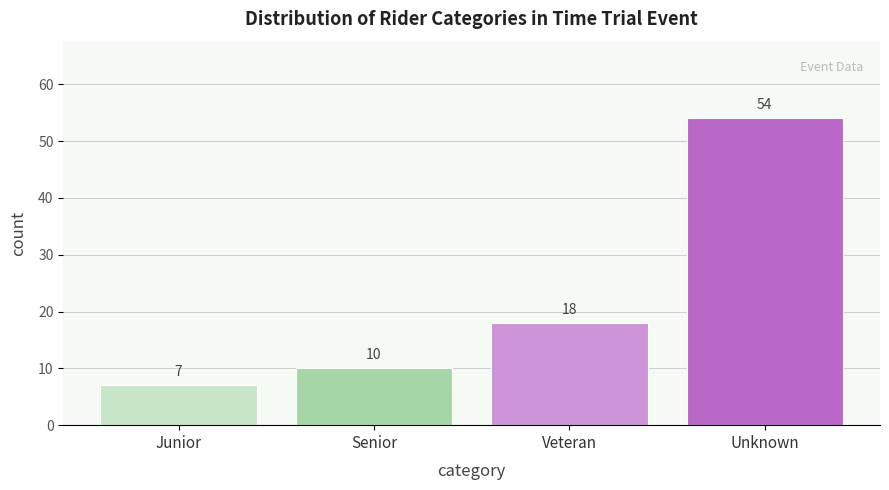

Reading left to right, extract all data points from this chart.

Junior=7	Senior=10	Veteran=18	Unknown=54